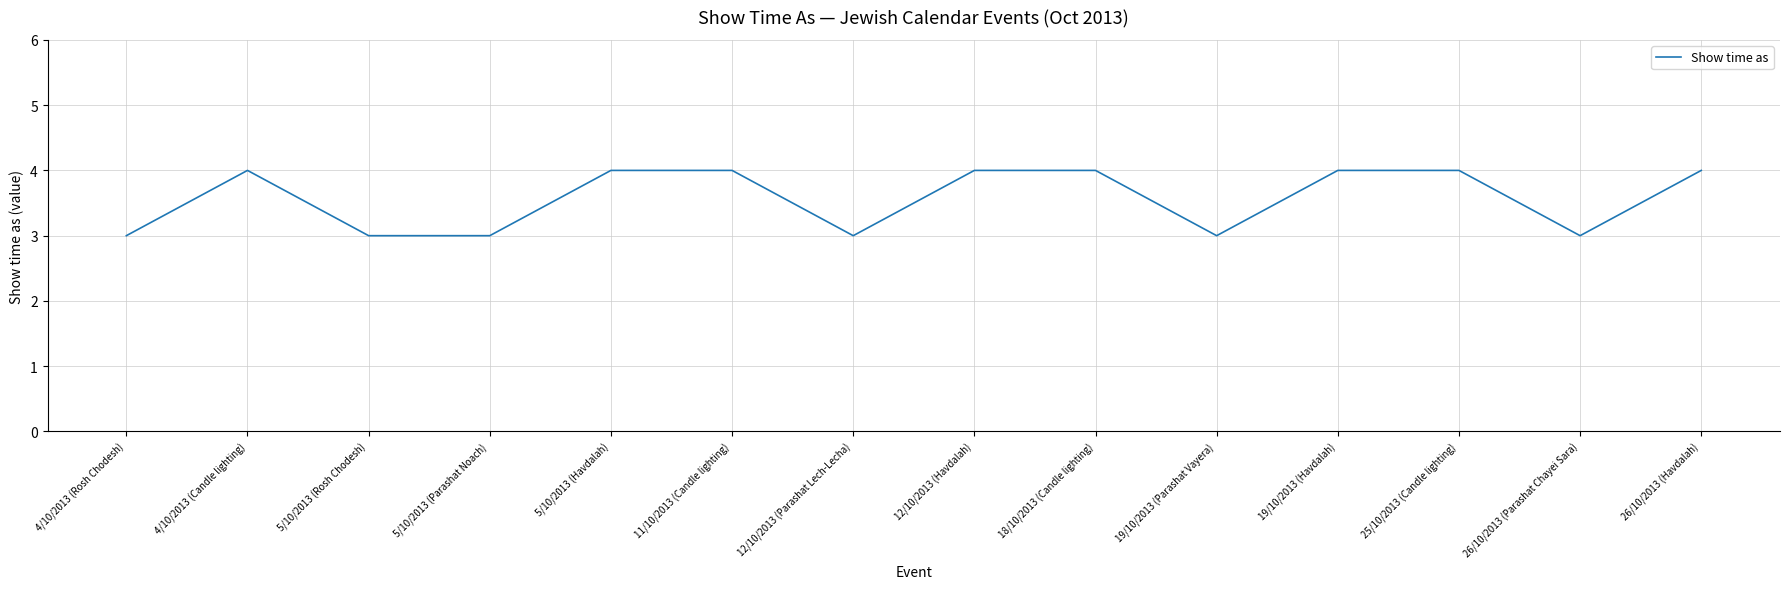

How many lines are shown in the chart?

1